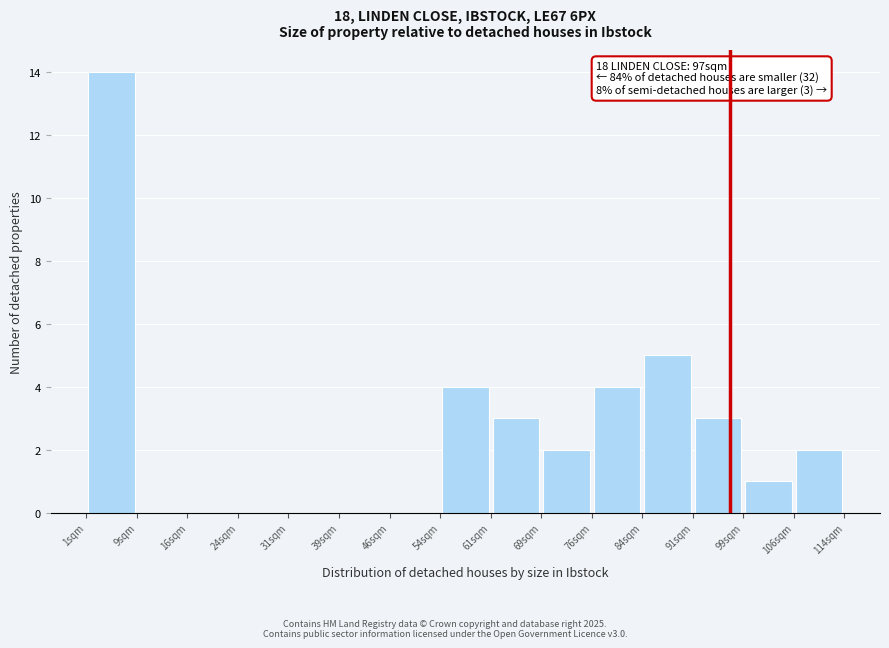

Which range on the x-axis has the tallest bar?

1 to 9